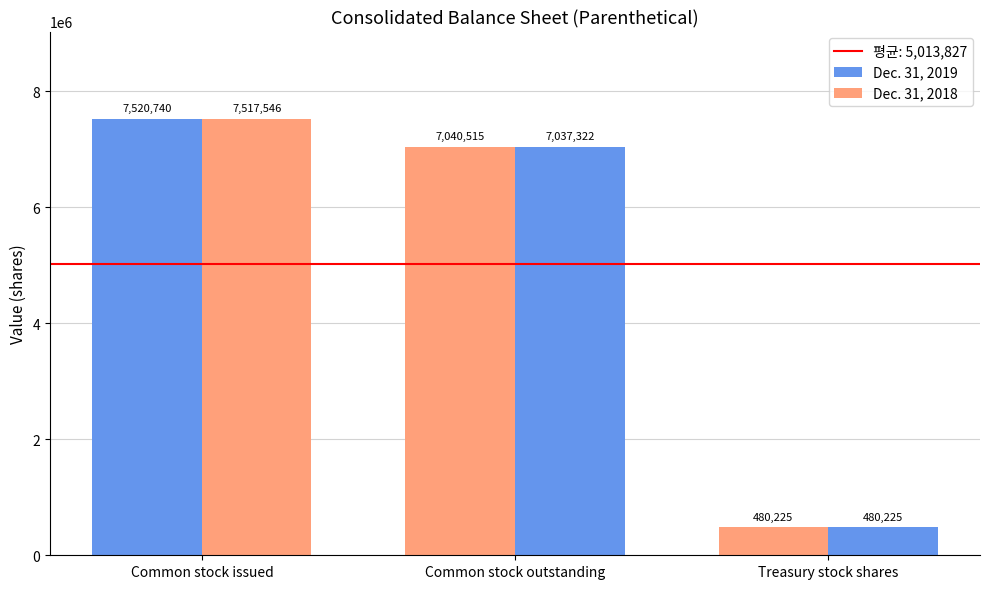

What is the highest value of the Dec. 31, 2018 series?

7517546